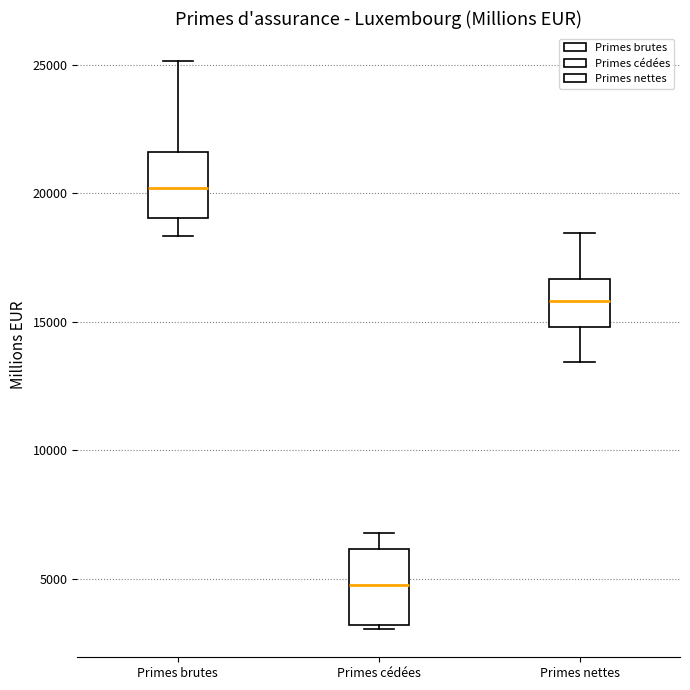

Reading left to right, transcribe this box plot: for each box, give where its median line is, the range the box spans, and where its two whiskers end, as read against the y-axis. The values are not printed on the chart, so give them approximately, as read against the axis.

Primes brutes: median 20000, box 19000 to 21500, whiskers 18500 to 25000
Primes cédées: median 4500, box 3000 to 6000, whiskers 3000 (just below the box's lower edge) to 7000
Primes nettes: median 16000, box 15000 to 16500, whiskers 13500 to 18500